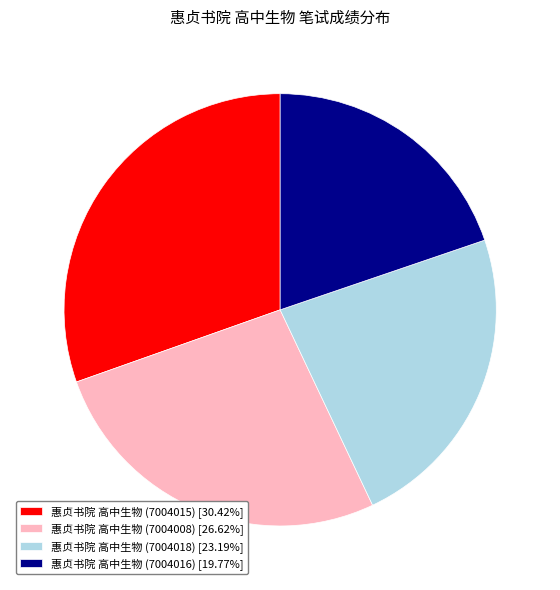

Is there a majority slice in this chart?

No